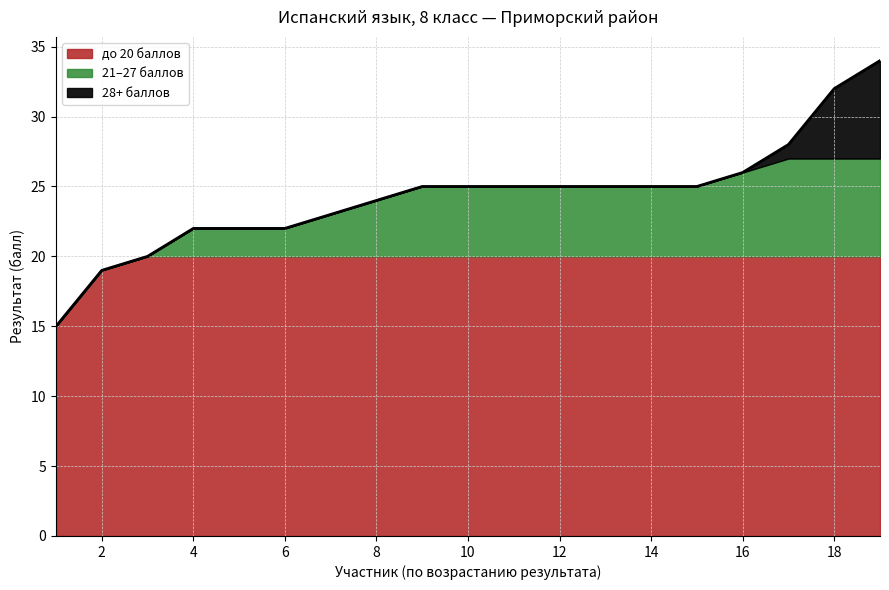

What is the total value across all series at 8?

24